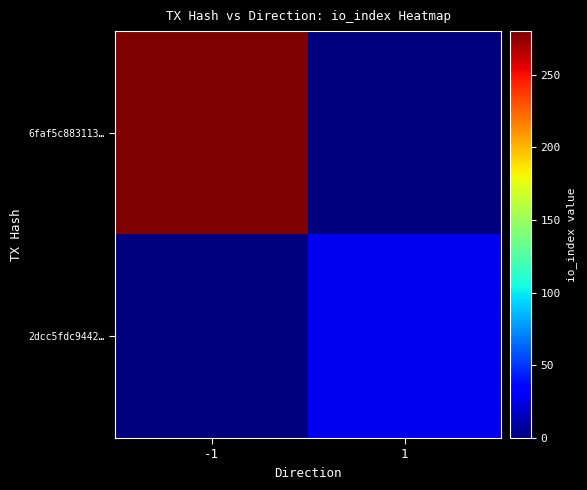

How many series are shown in this chart?

2